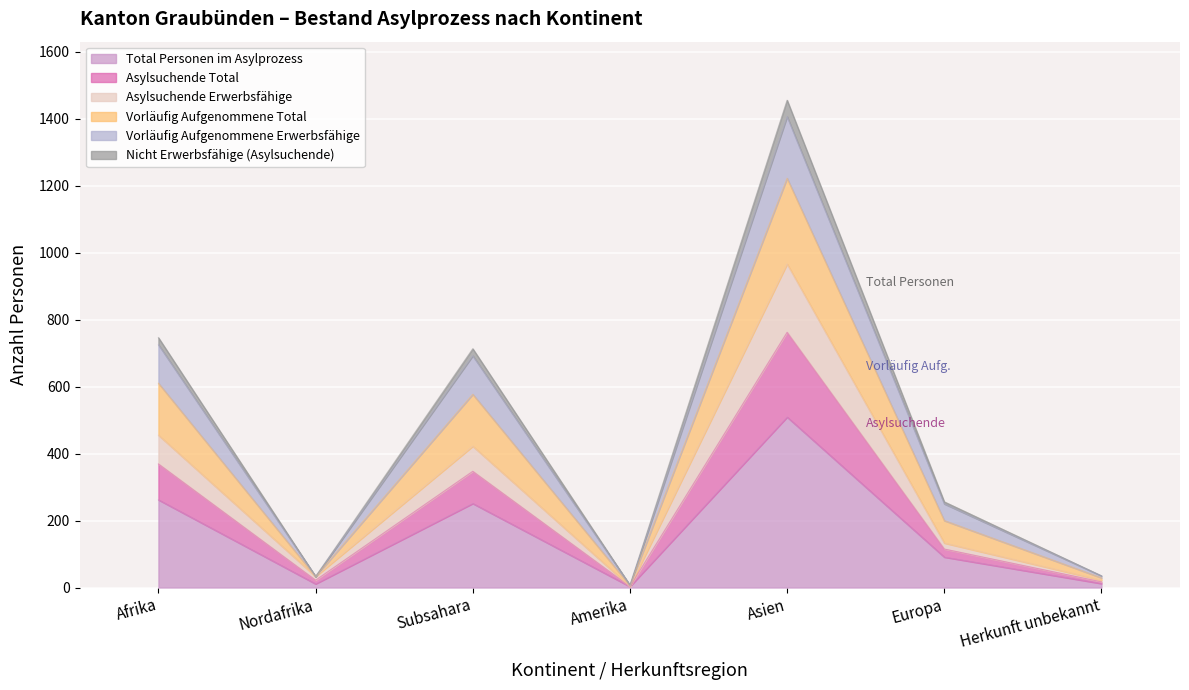

True or false: Total Personen im Asylprozess has a value of 361 at Subsahara.

False